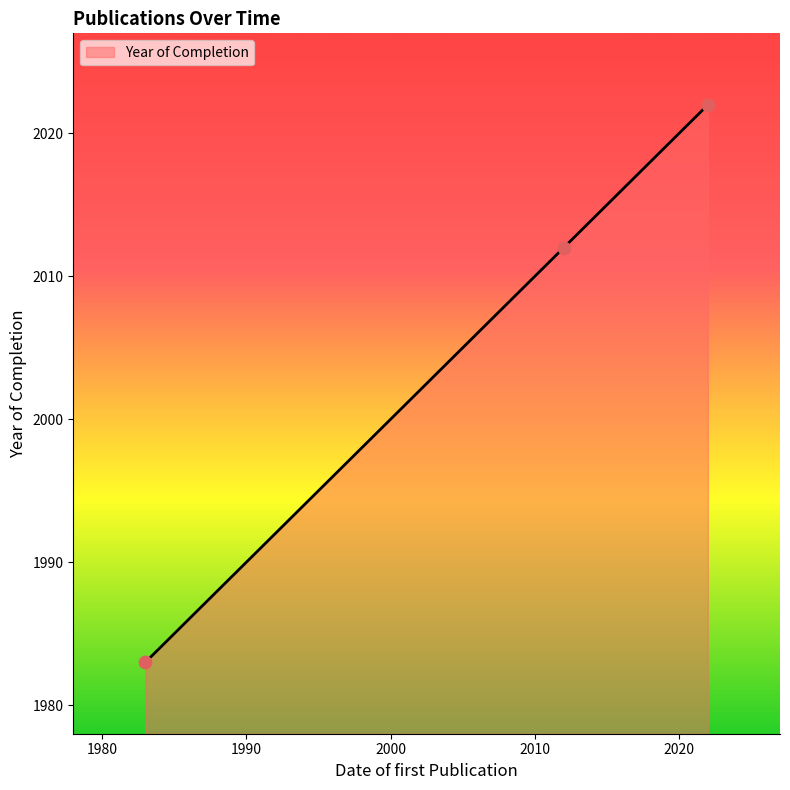

Approximately how many times larger is the value at 01.08.2012 compared to 01.12.2022?

1.0